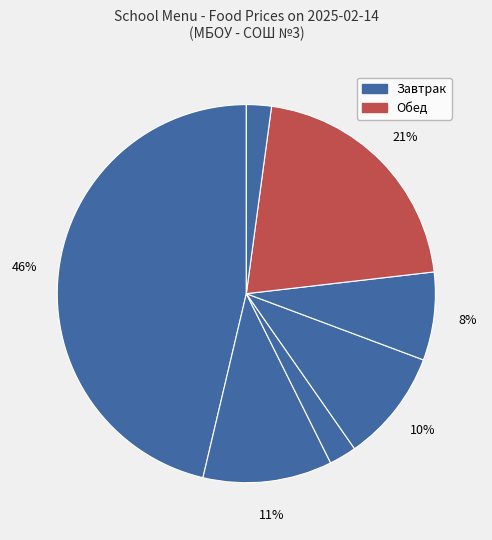

Which category has the biggest portion of the pie?

Плов из мяса свинины